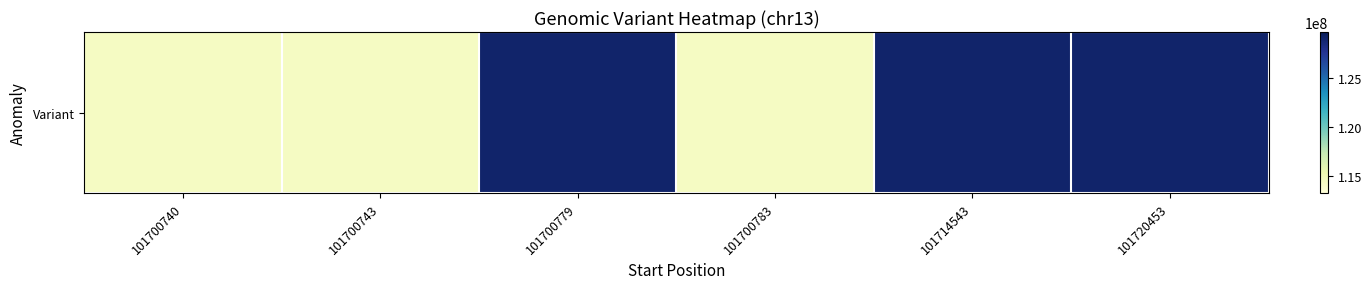

List the labels in order of value, largest first.

101720453, 101714543, 101700779, 101700783, 101700743, 101700740